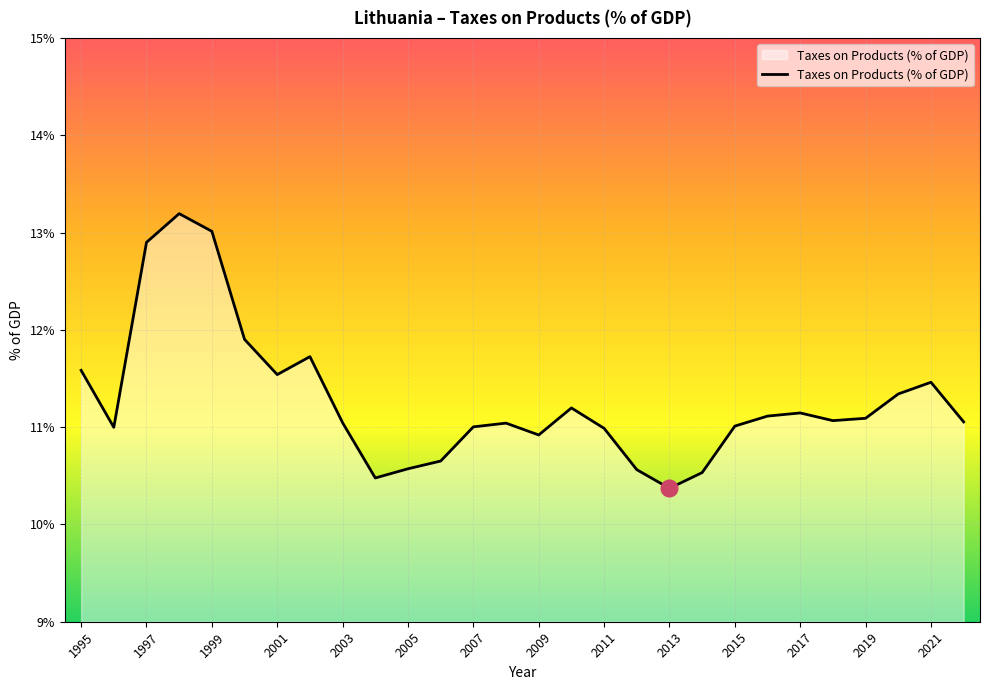

What is the smallest value displayed?

10.4